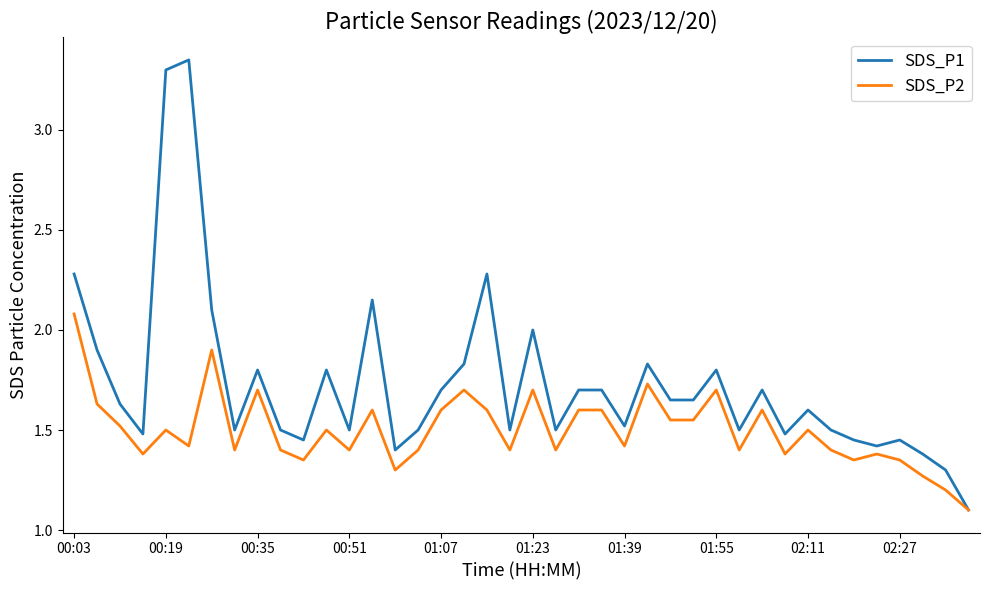

List the series in order of their overall mean, highest first.

SDS_P1, SDS_P2